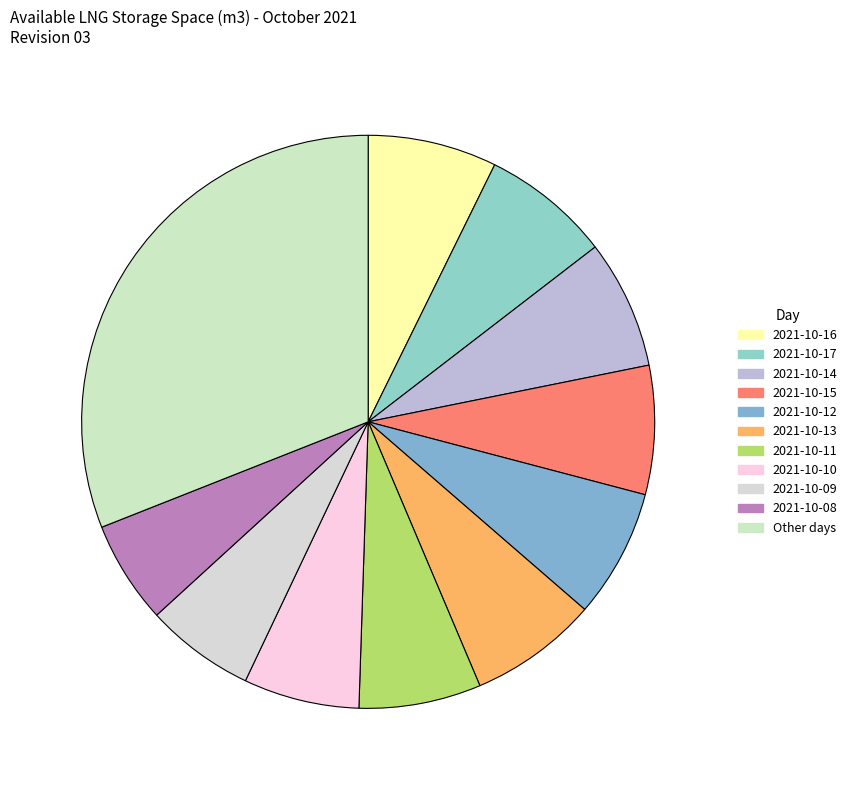

Count the number of slices in the pie.

11